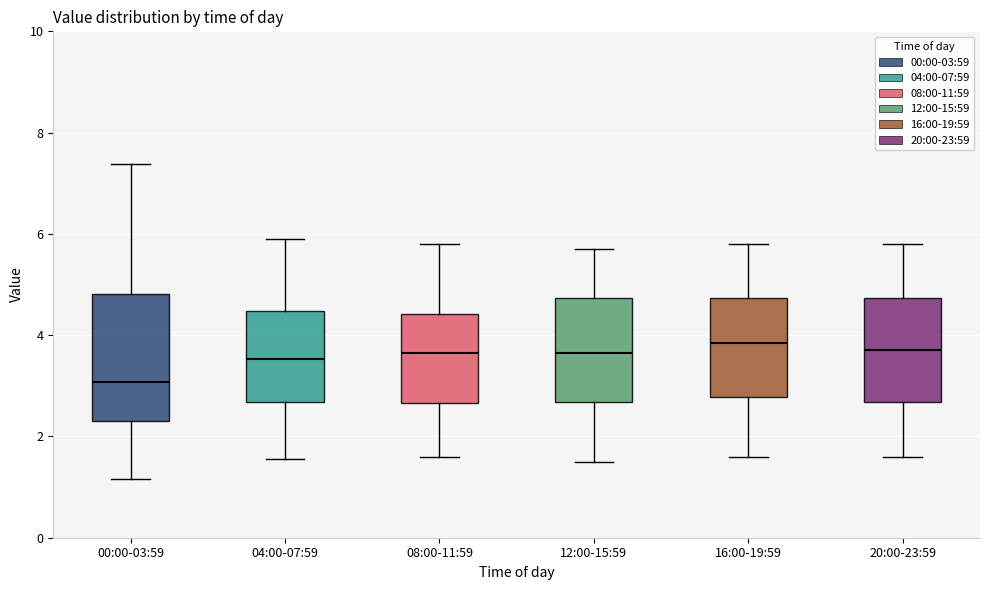

Reading left to right, transcribe this box plot: for each box, give where its median line is, the range the box spans, and where its two whiskers end, as read against the y-axis. The values are not printed on the chart, so give them approximately, as read against the axis.

00:00-03:59: median 3.0, box 2.2 to 4.8, whiskers 1.2 to 7.4
04:00-07:59: median 3.6, box 2.6 to 4.4, whiskers 1.6 to 6.0
08:00-11:59: median 3.6, box 2.6 to 4.4, whiskers 1.6 to 5.8
12:00-15:59: median 3.6, box 2.6 to 4.8, whiskers 1.6 to 5.8
16:00-19:59: median 3.8, box 2.8 to 4.8, whiskers 1.6 to 5.8
20:00-23:59: median 3.8, box 2.6 to 4.8, whiskers 1.6 to 5.8